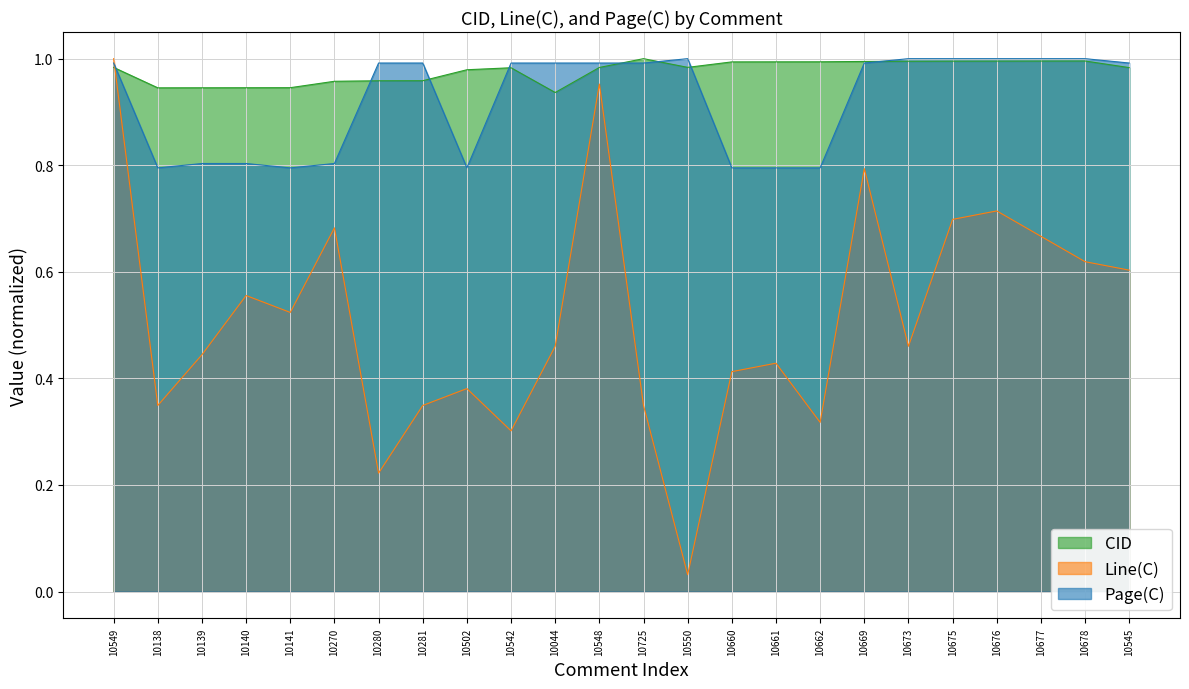

Between 10502 and 10280, which is larger?

10502